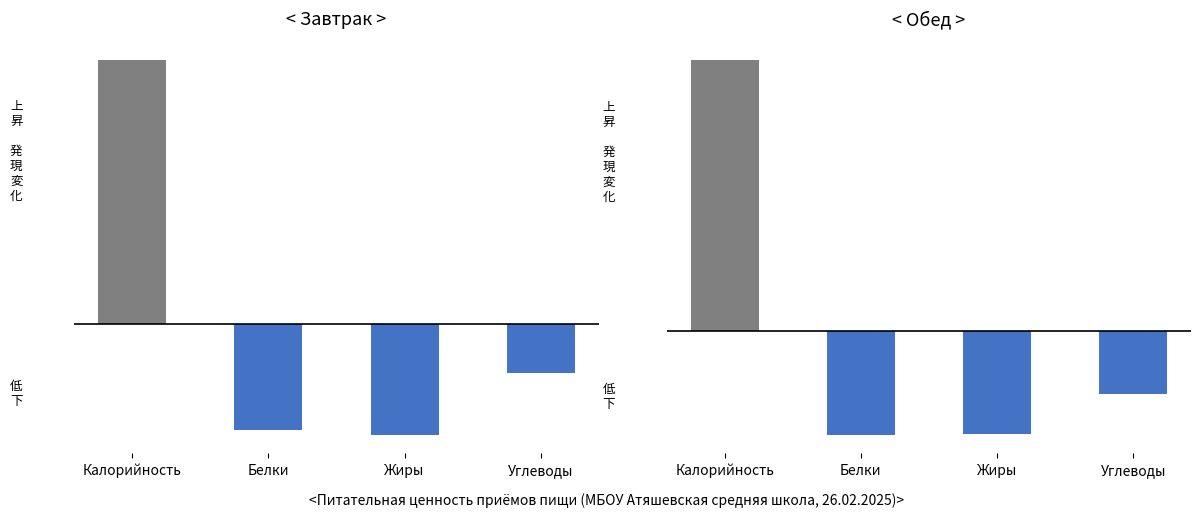

What is the difference between the maximum and second lowest values in the Обед series?

699.7